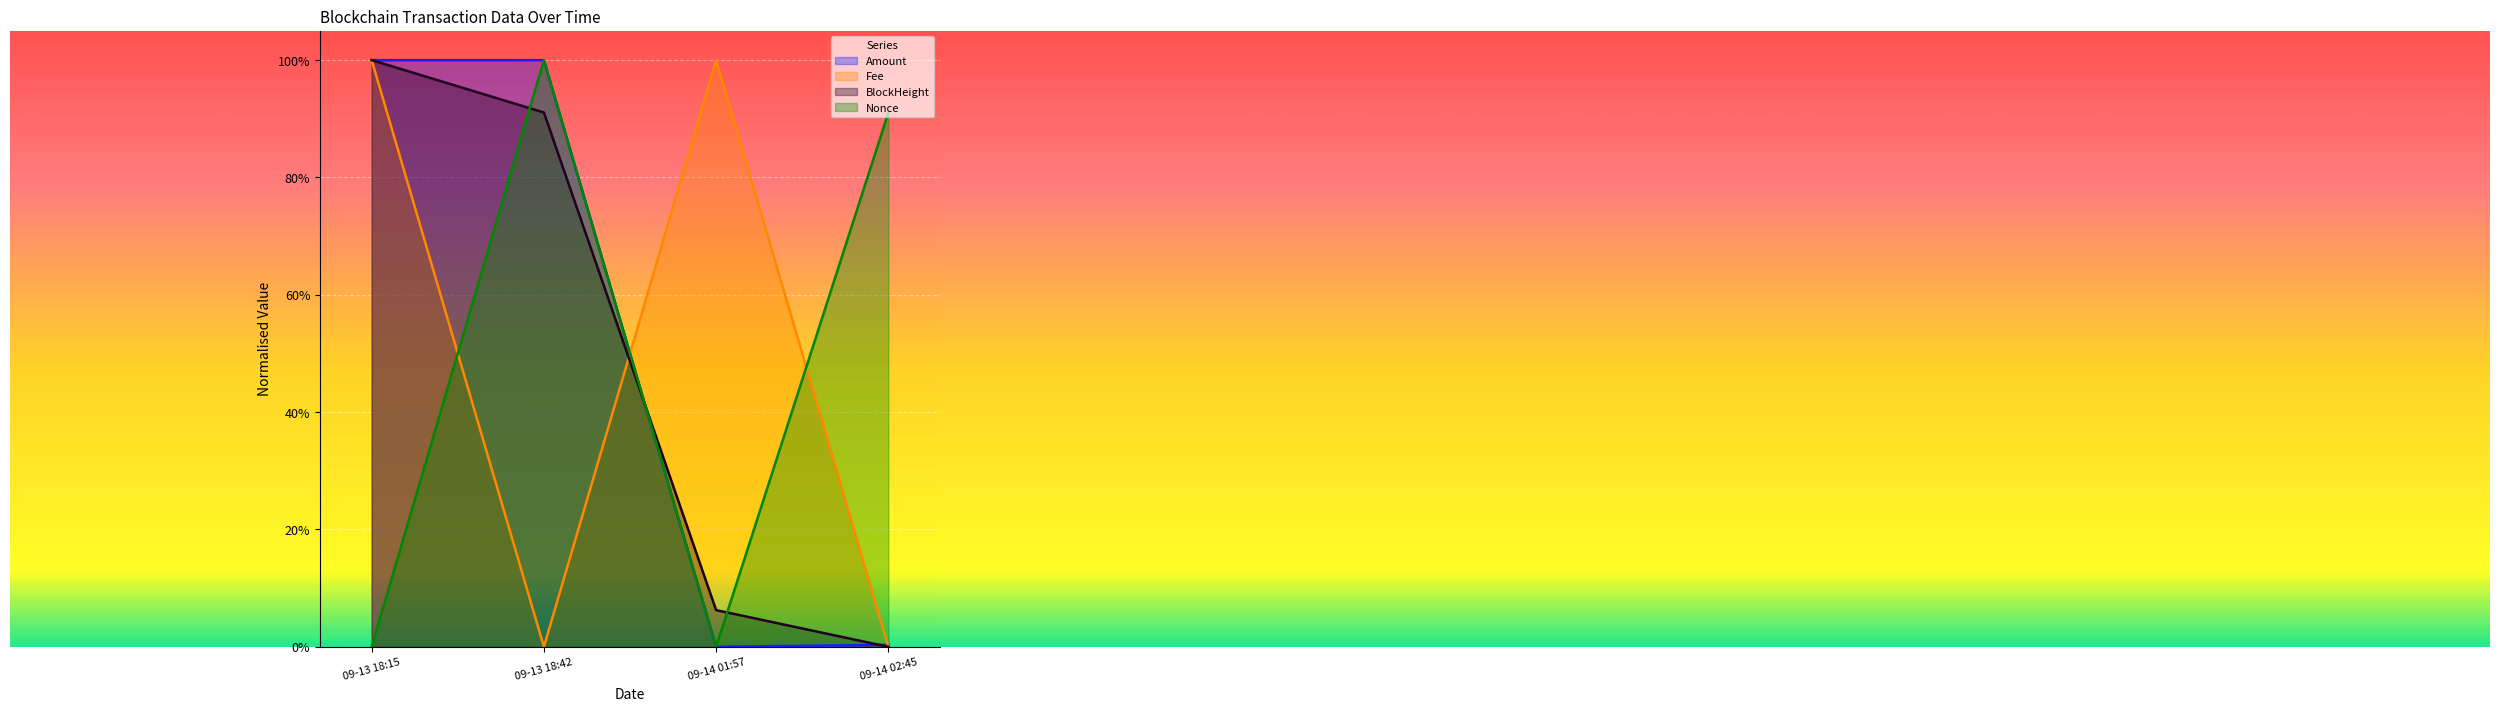

At which label is BlockHeight closest to 0?

09-14 02:45